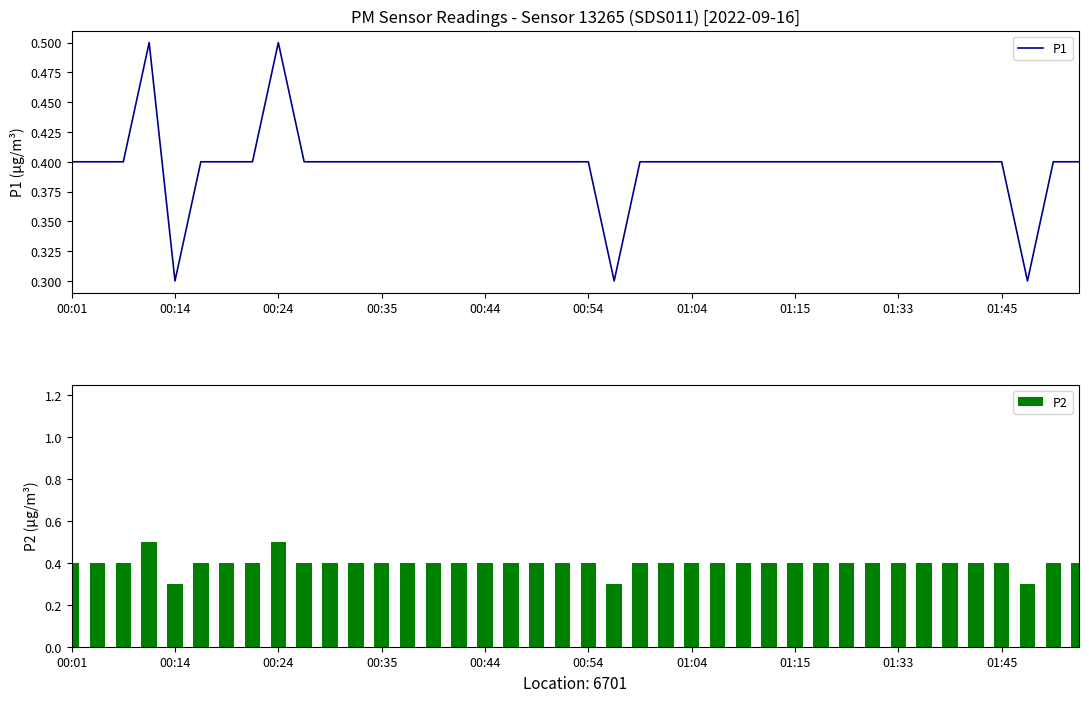

True or false: P1 has a value of 0.1 at 31.

False